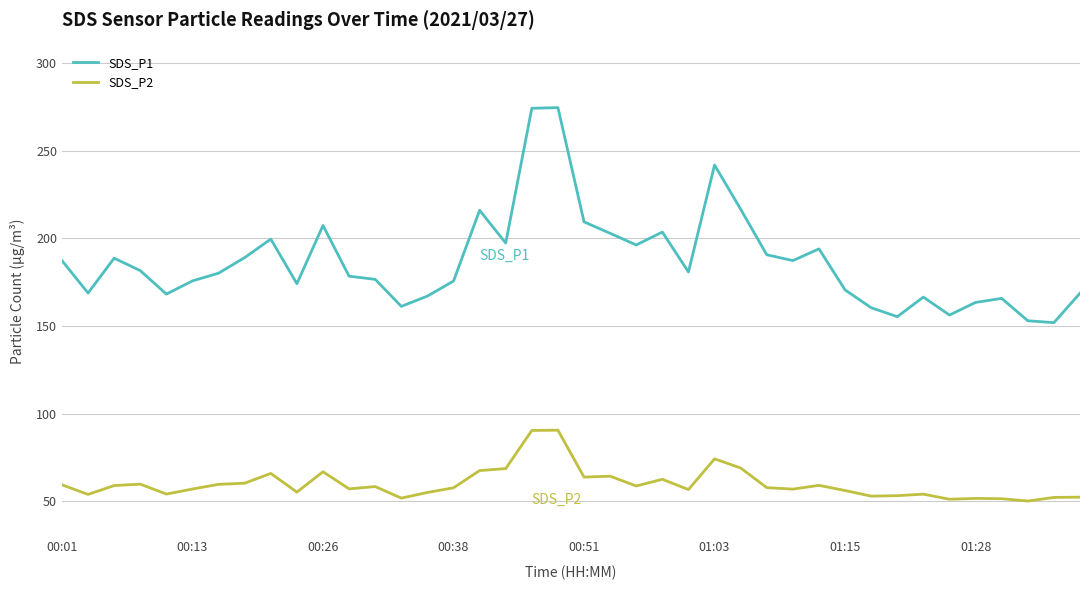

True or false: SDS_P2 and SDS_P1 intersect in this chart.

False